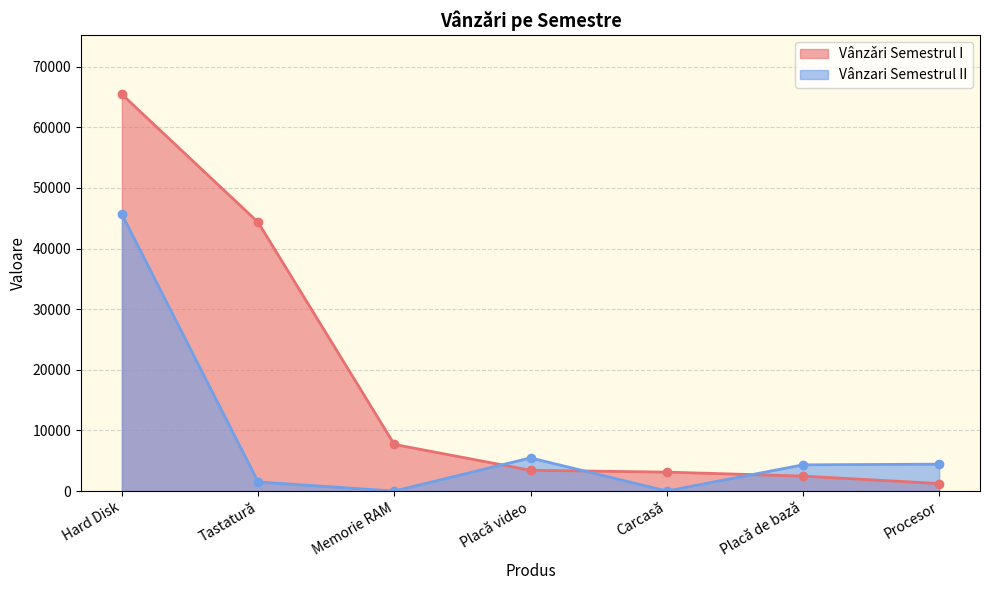

Which category has the lowest value in the Vânzǎri Semestrul I series?

Procesor